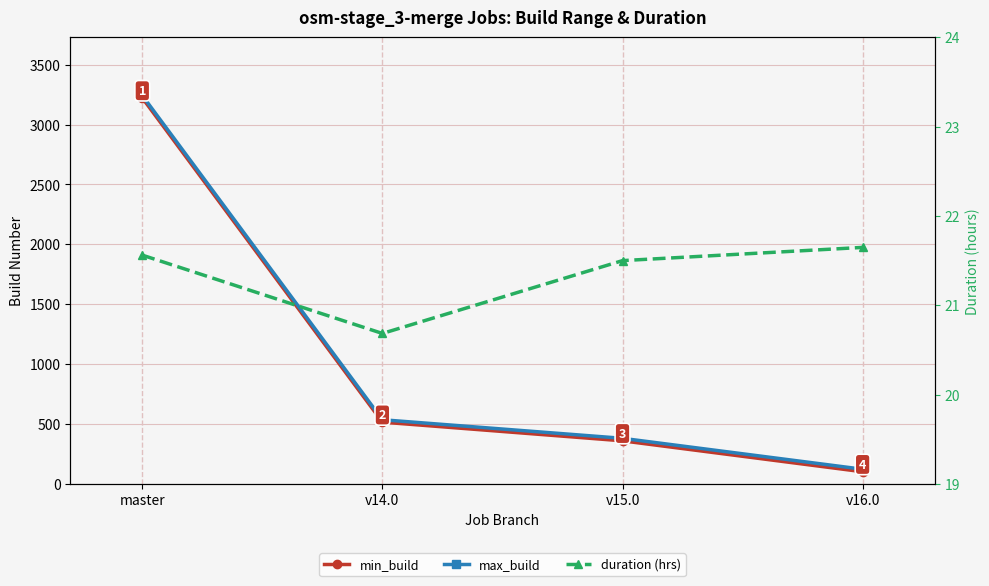

At which label does min_build reach its peak?

master